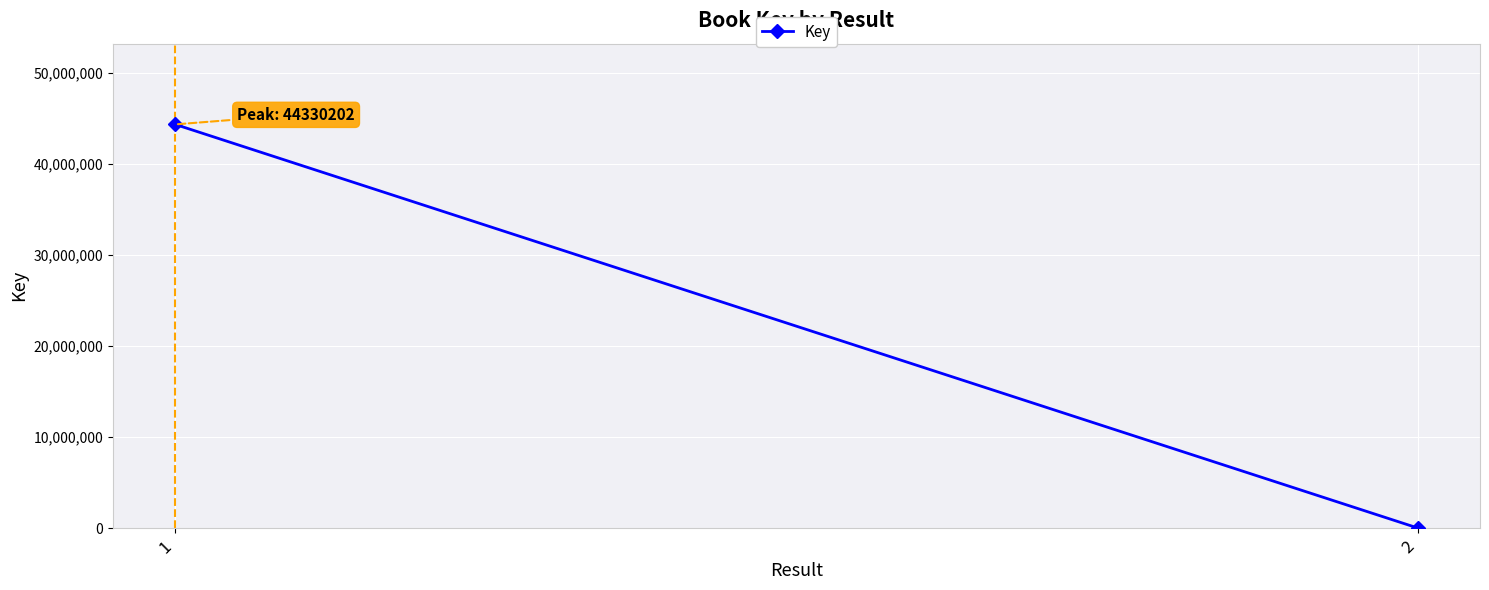

How many series are shown in this chart?

1